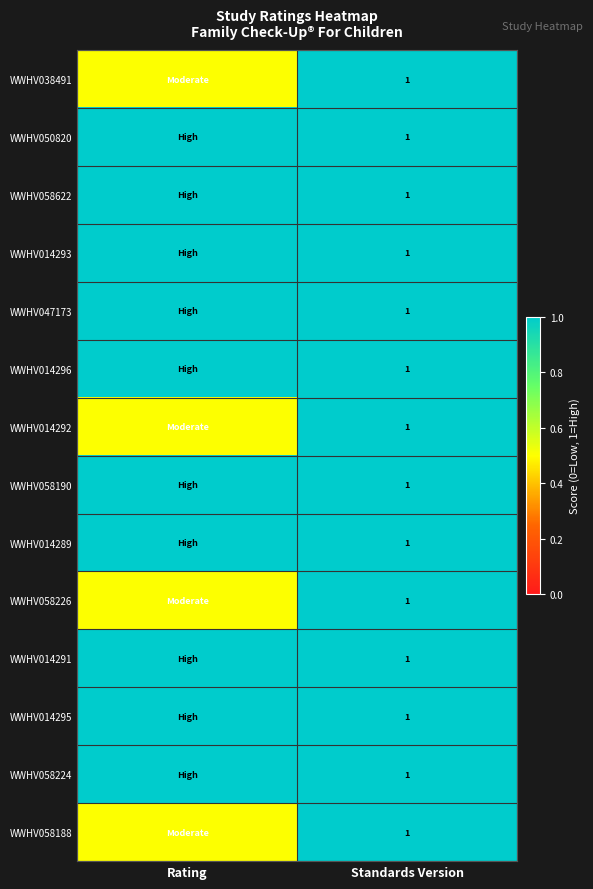

What is the maximum value shown in the chart?

1.0